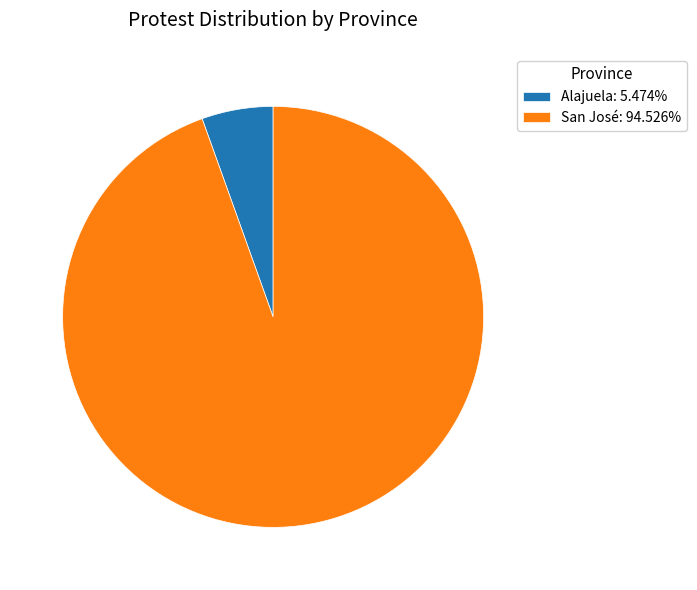

Do Alajuela: 5.474% and San José: 94.526% together represent more than half of the pie?

Yes